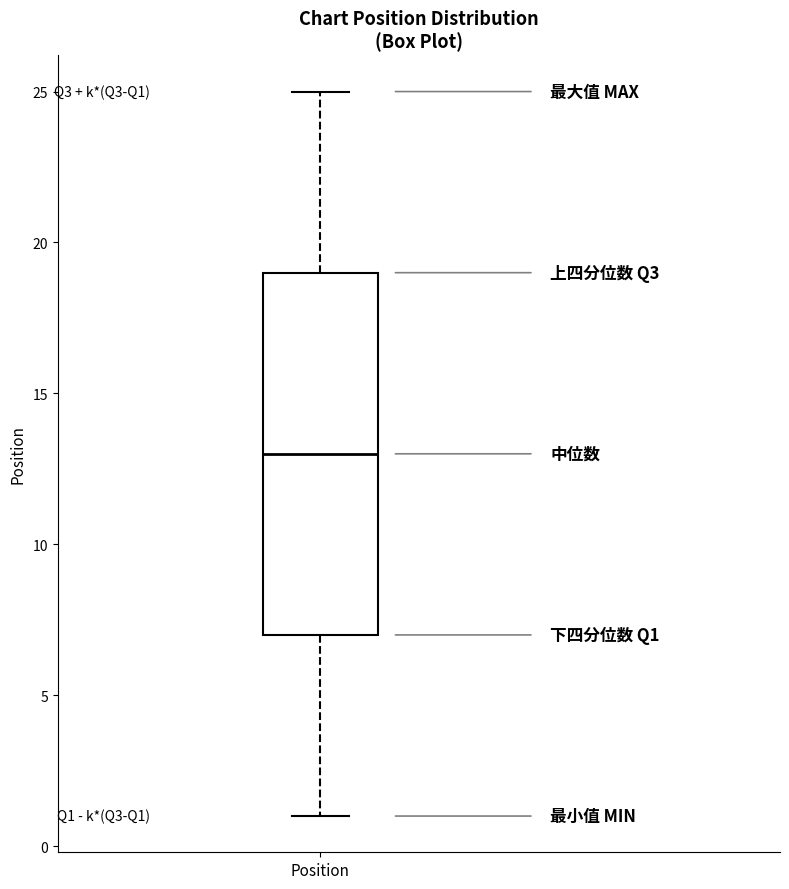

Where is the lower edge of the box for Position on the y-axis? The values are not printed on the chart, so give them approximately, as read against the axis.

7